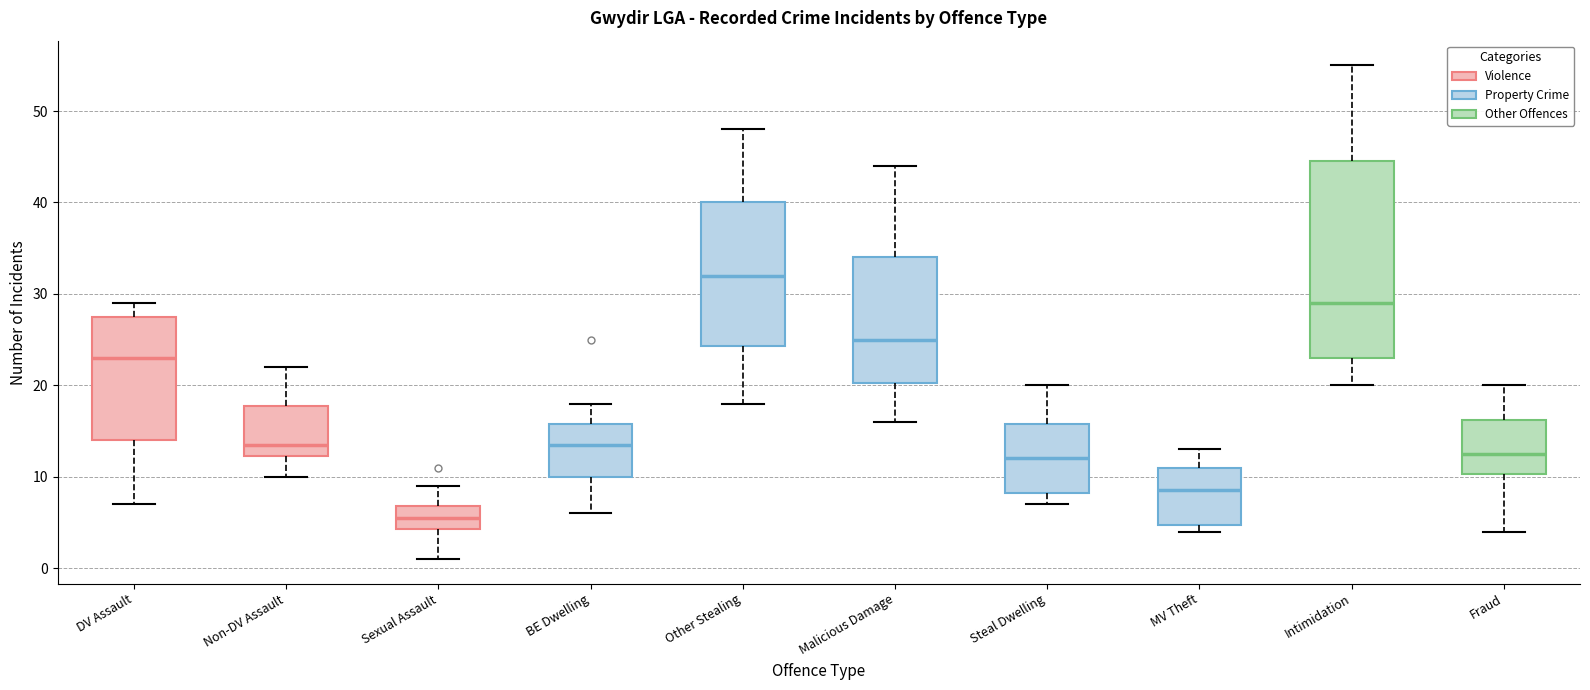

Which box has the lowest median line?

Sexual Assault